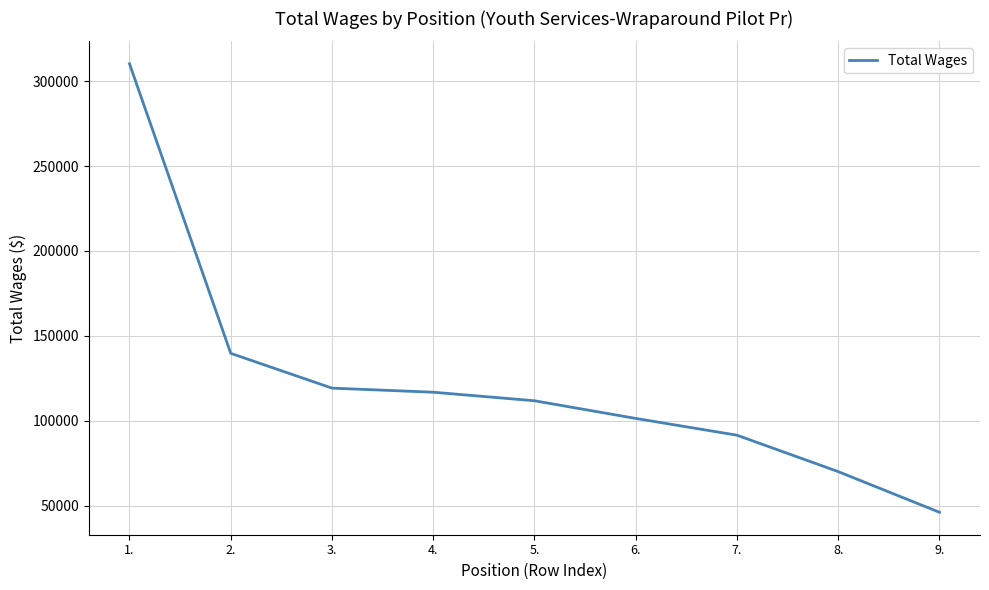

The value at 7. is 91434. True or false?

True